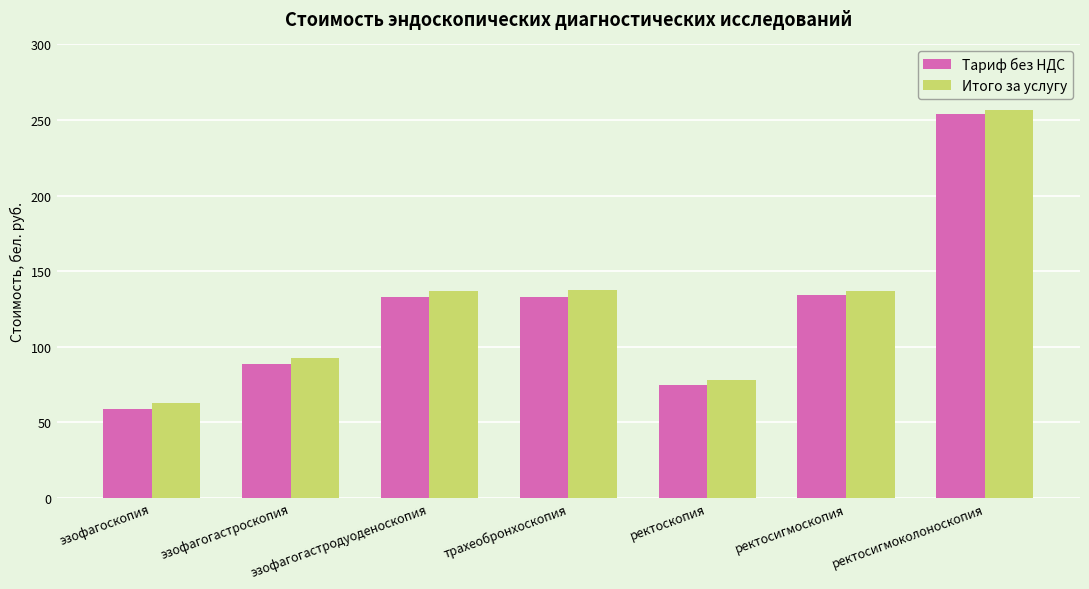

At which category is the sum across all series the highest?

ректосигмоколоноскопия